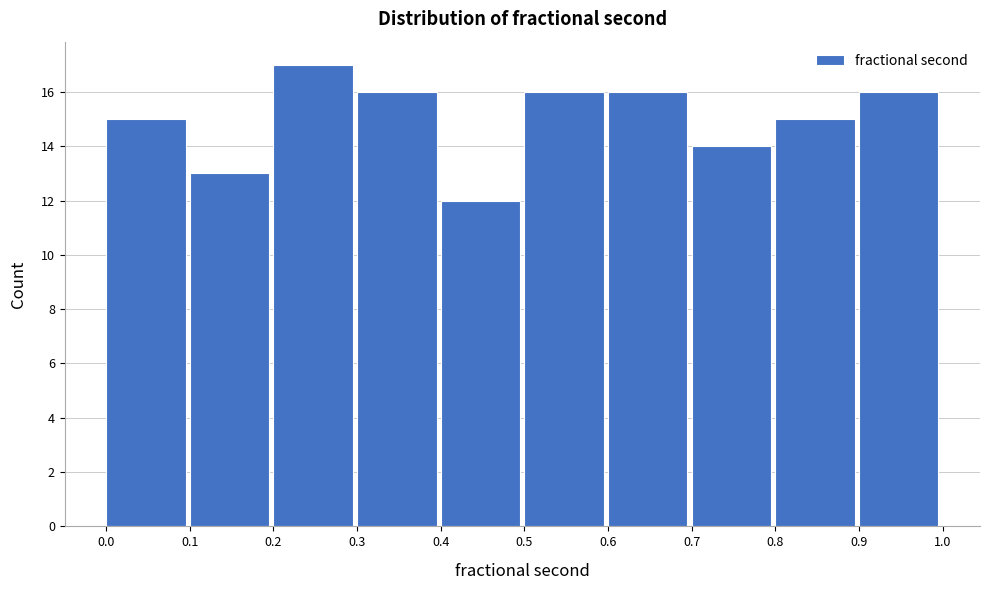

Which range on the x-axis has the tallest bar?

0.2 to 0.3